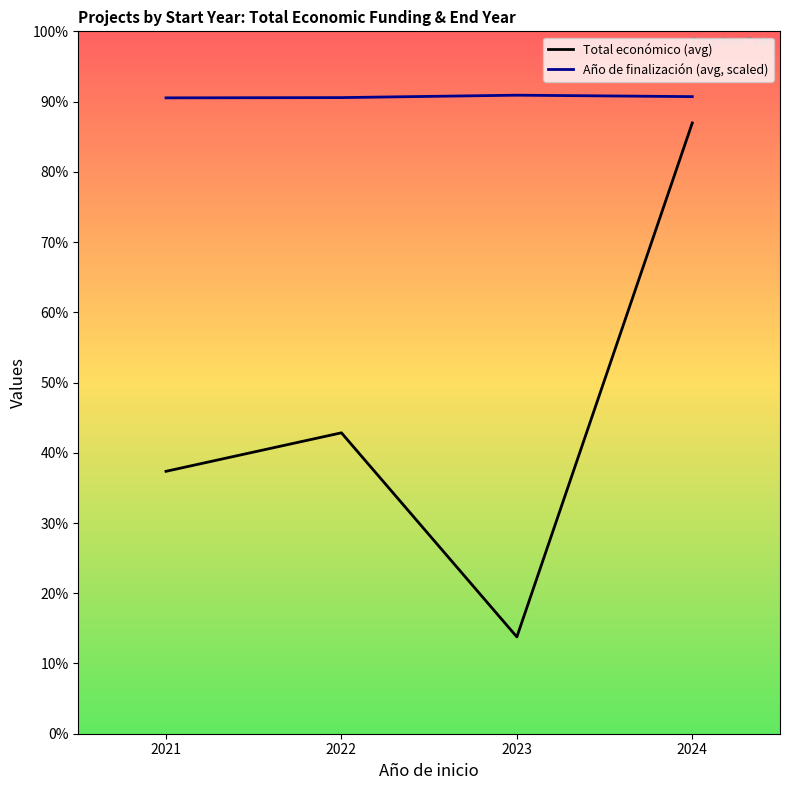

Does the chart have visible grid lines?

No